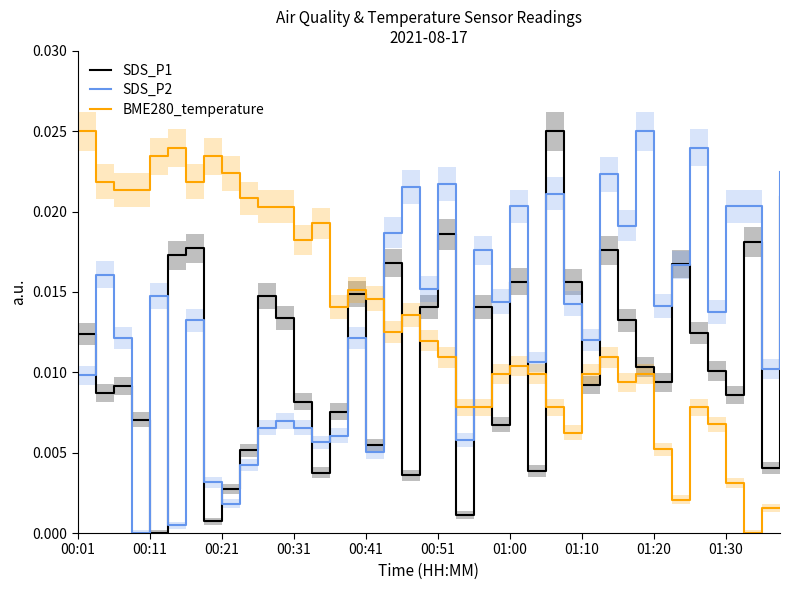

List the series in order of their peak value, highest first.

SDS_P1, SDS_P2, BME280_temperature